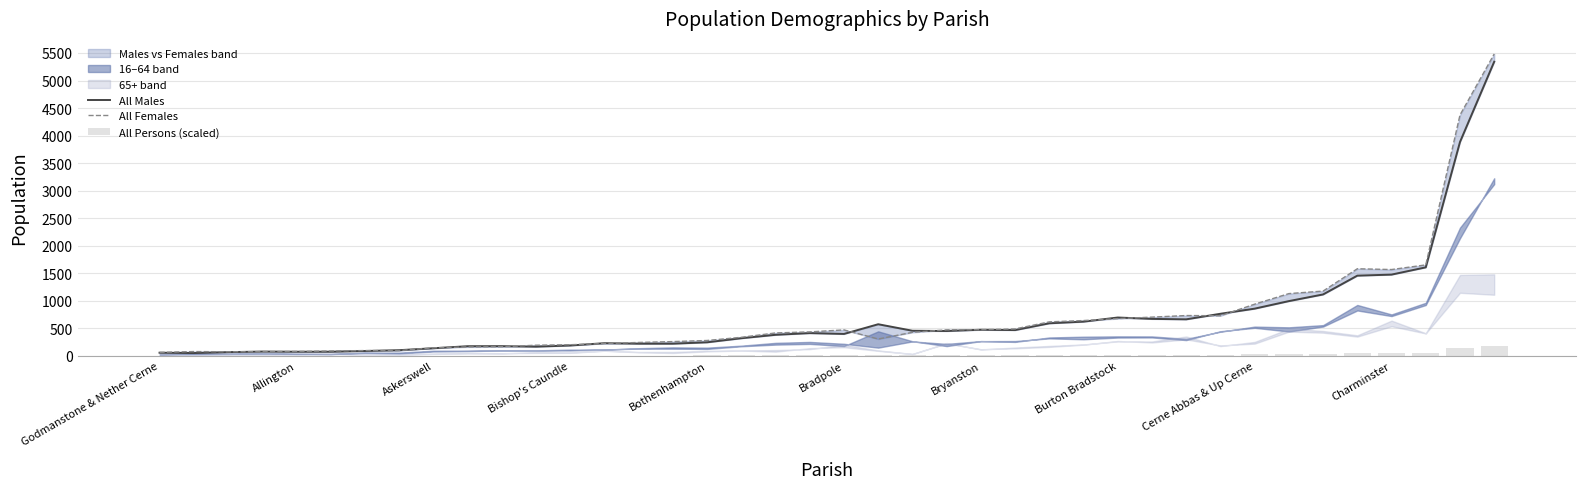

What is the sum of the All Persons (scaled) values at 24 and 11?

21.9